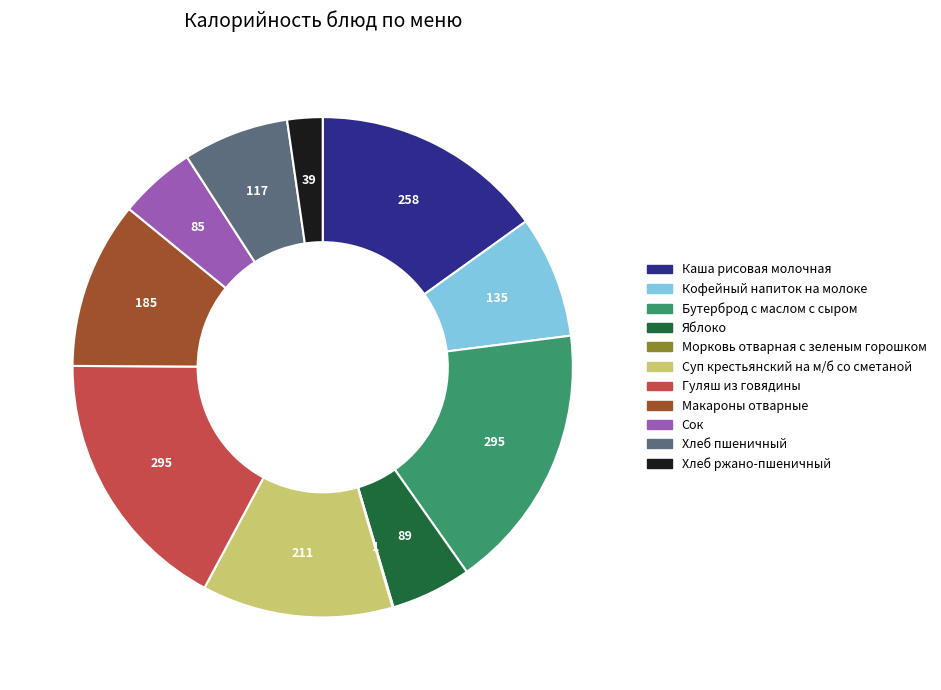

Is the sum of Хлеб пшеничный and Яблоко greater than half?

No